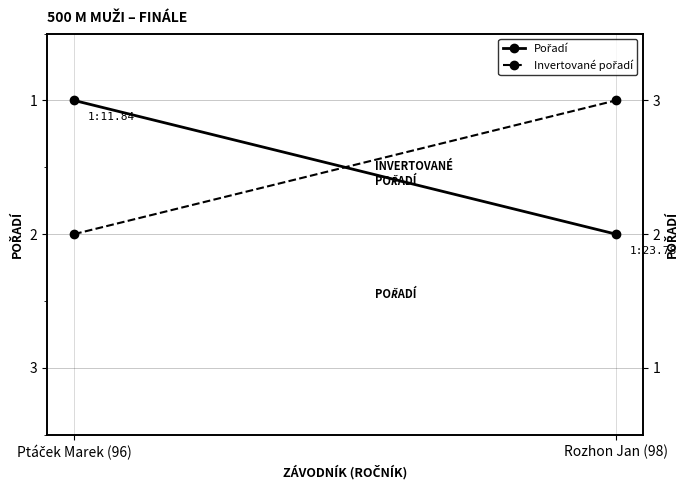

What is the sum of all Pořadí values?

3